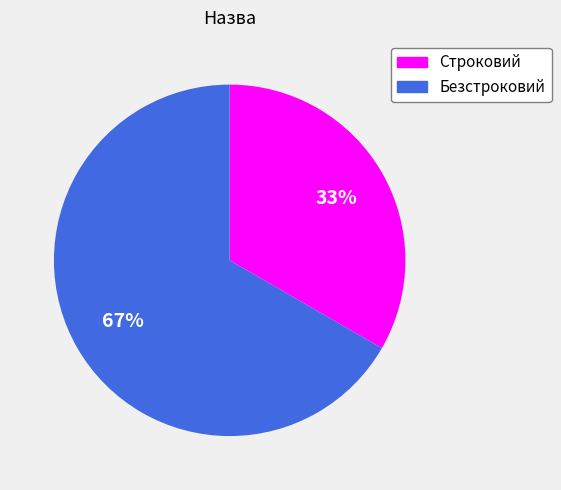

To the nearest percent, what percentage of the pie is Строковий?

33%